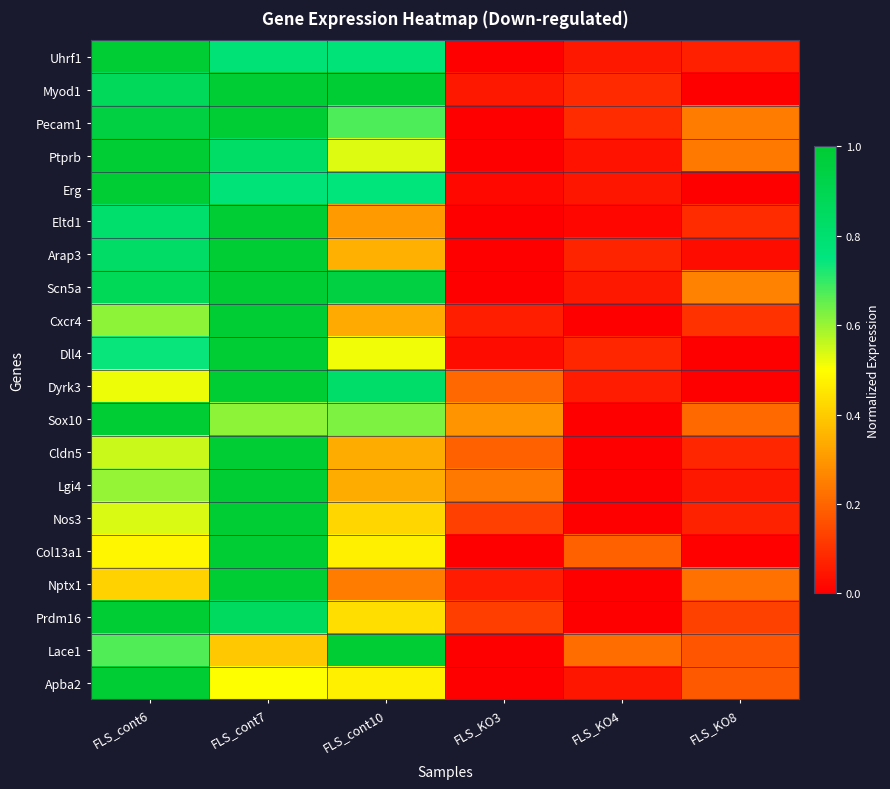

Which label corresponds to the smallest value in the chart?

FLS_KO3